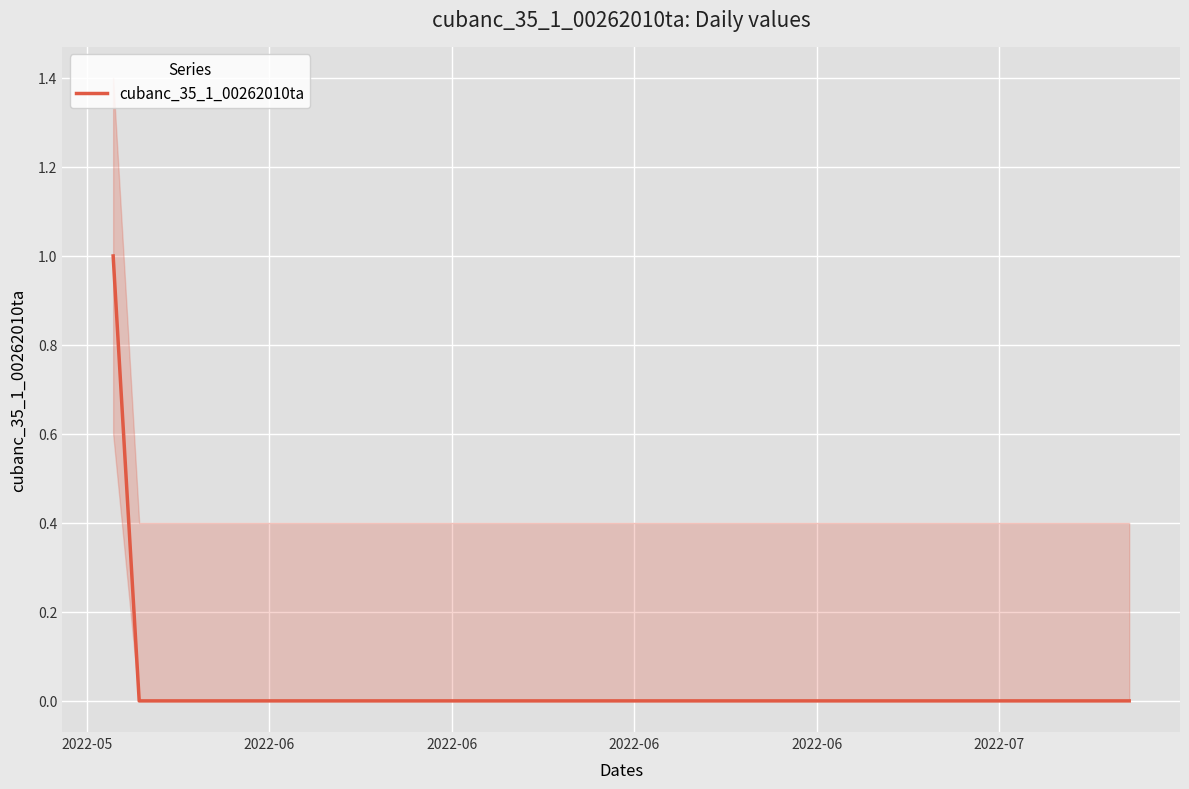

True or false: the data shows -1 at 2022-07.

False